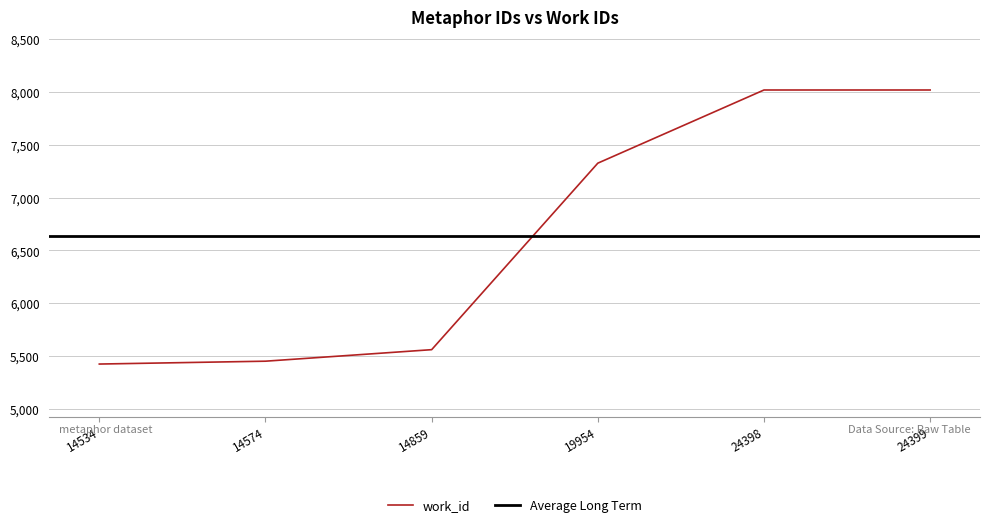

What is the maximum value shown in the chart?

8017